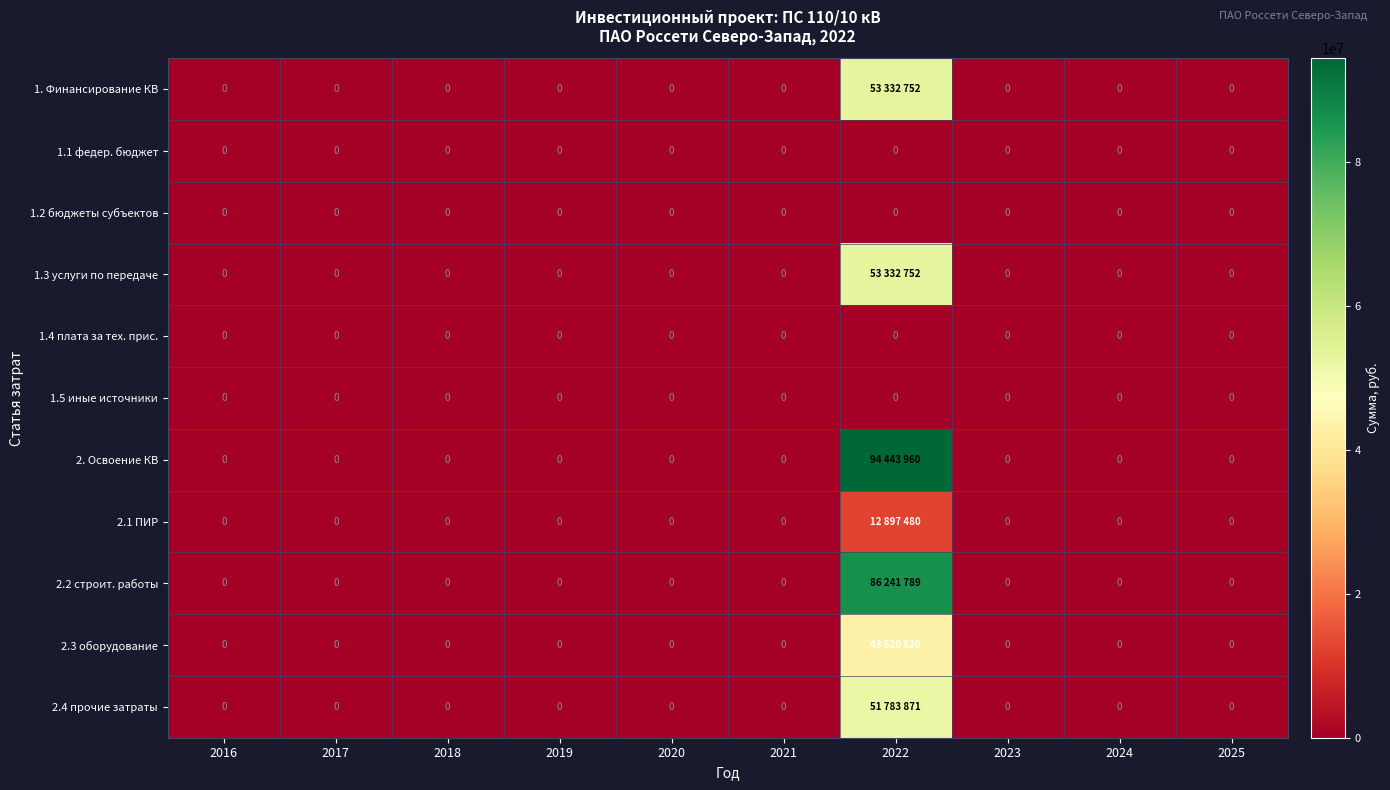

True or false: 1.4 плата за тех. прис. has a value of 0 at 2024.

True